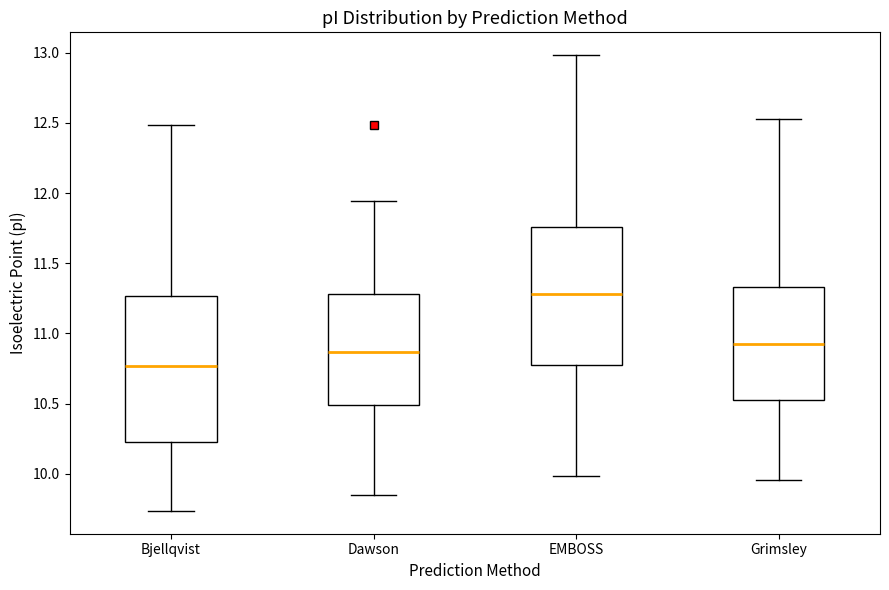

Where does the median line of the box for Grimsley sit on the y-axis? The values are not printed on the chart, so give them approximately, as read against the axis.

10.95